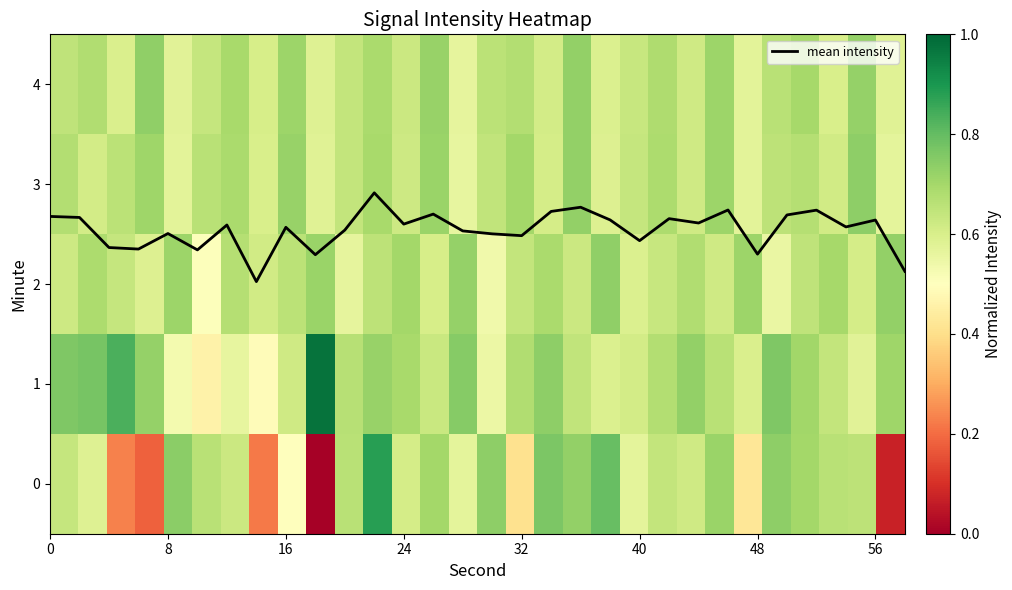

Is it true that mean intensity equals 0.8 at 8?

False